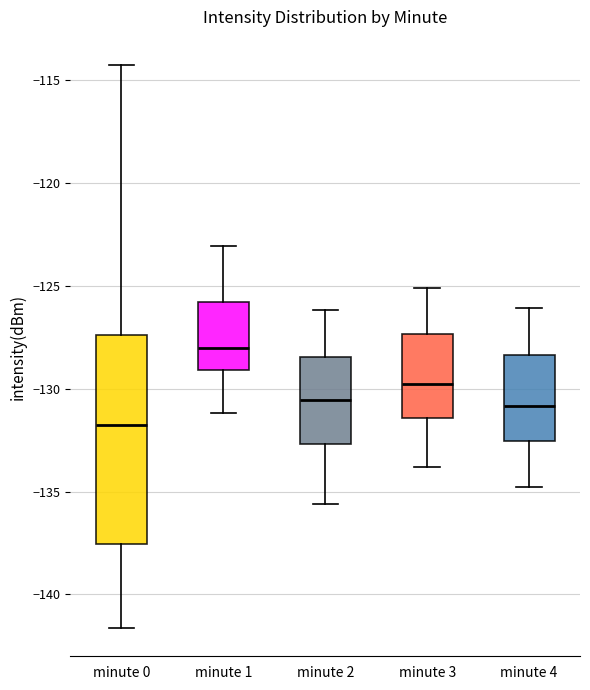

Which box has the highest median line?

minute 1